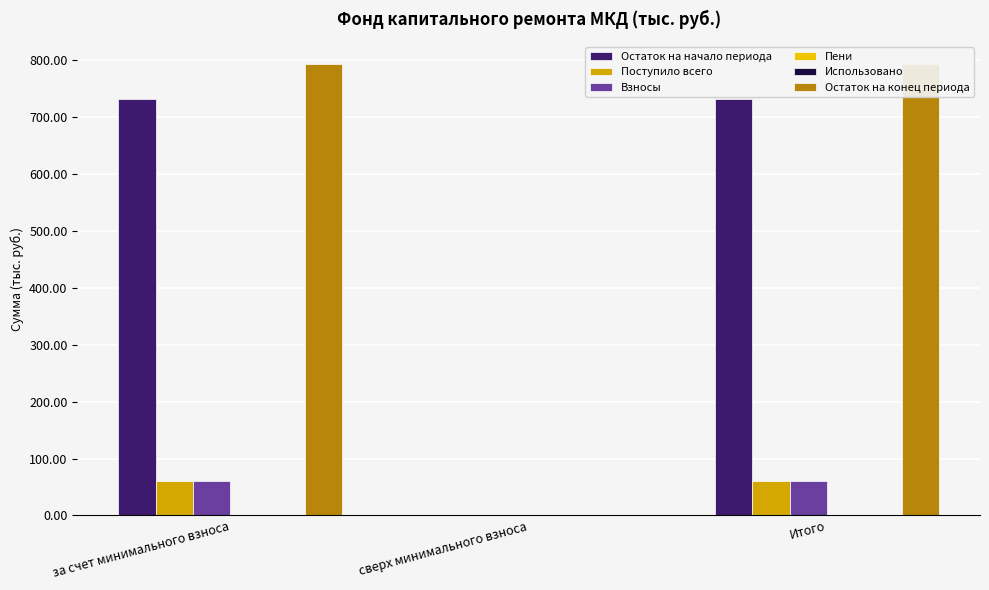

True or false: Взносы has a value of 94.0 at за счет минимального взноса.

False